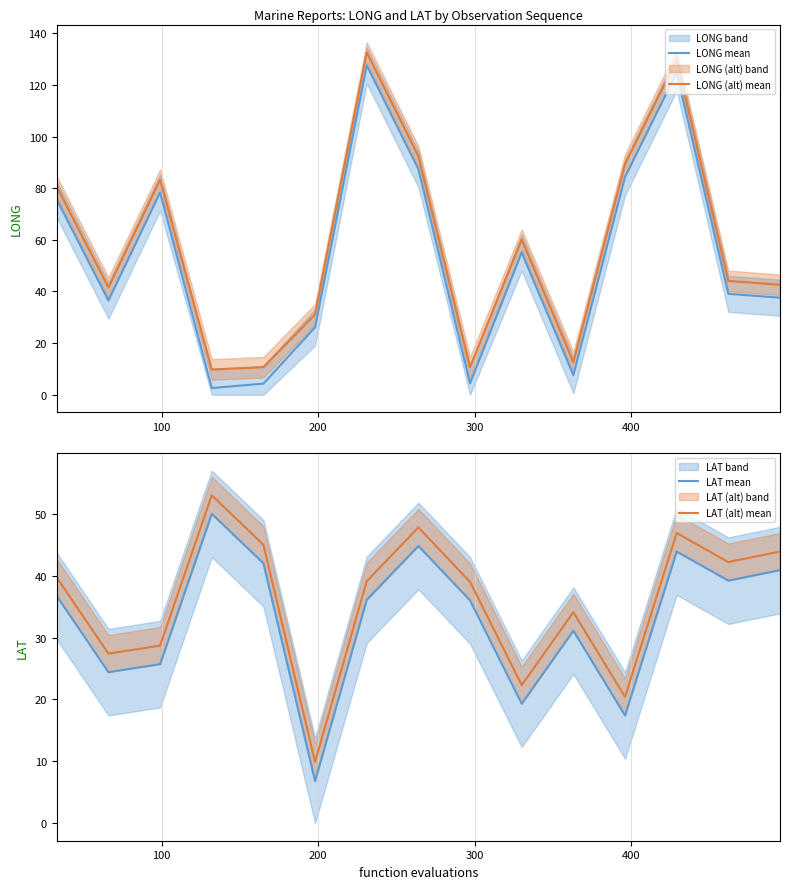

True or false: LONG mean and LONG (alt) mean intersect in this chart.

False